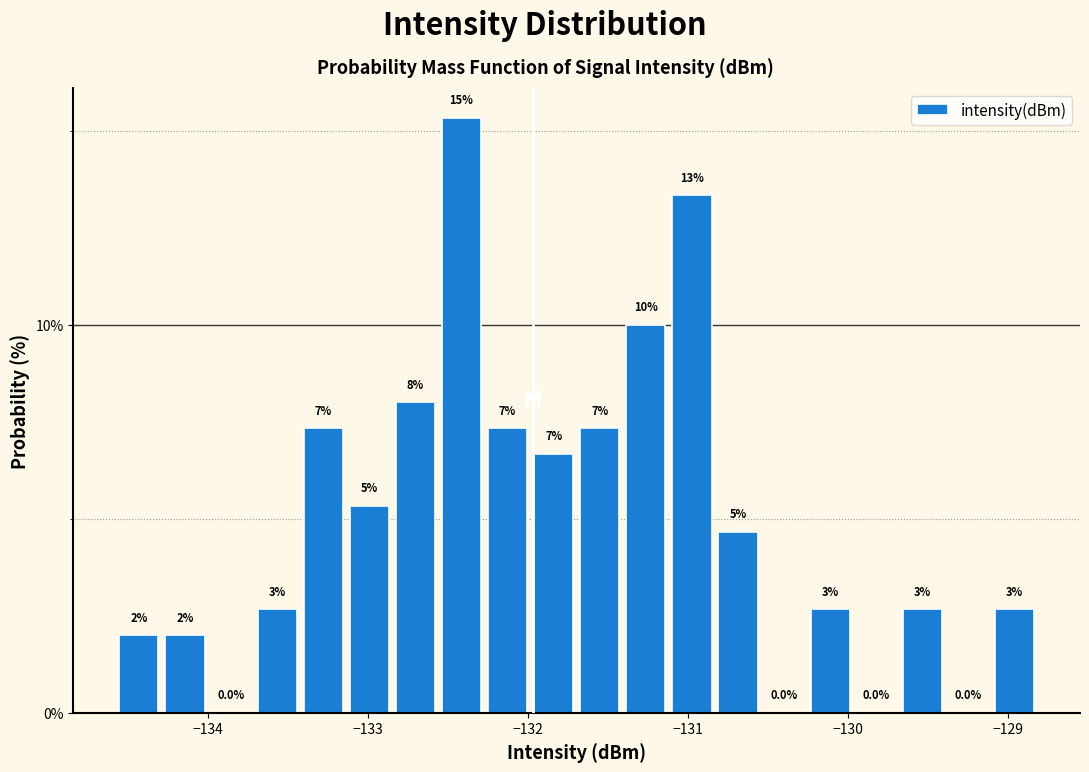

Read against the x-axis, roughly where is the centre of the tallest bar?

-132.4